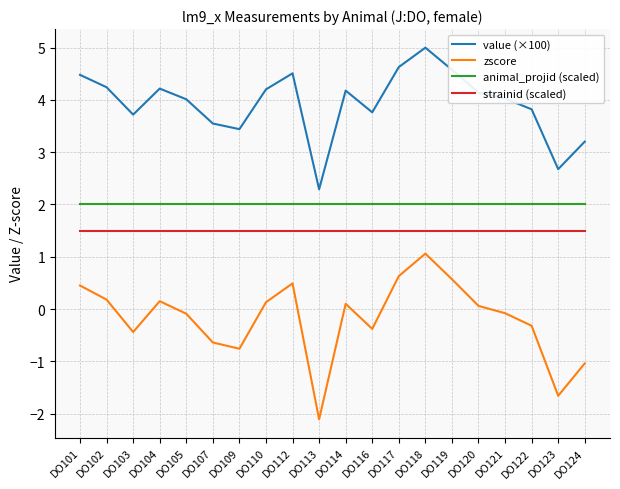

Does the chart have visible grid lines?

Yes